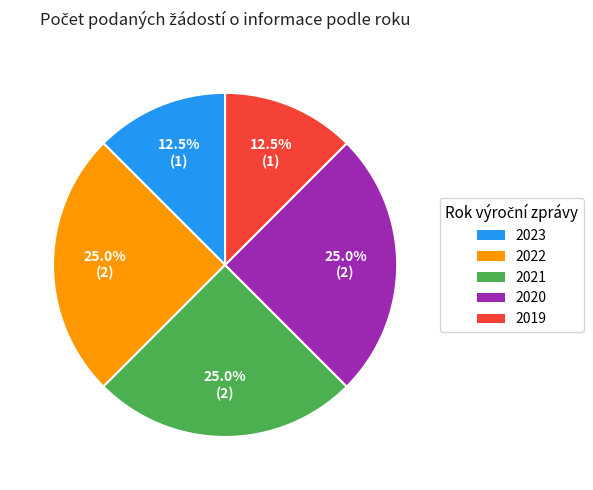

What percentage is the 2022 slice, to the nearest percent?

25%